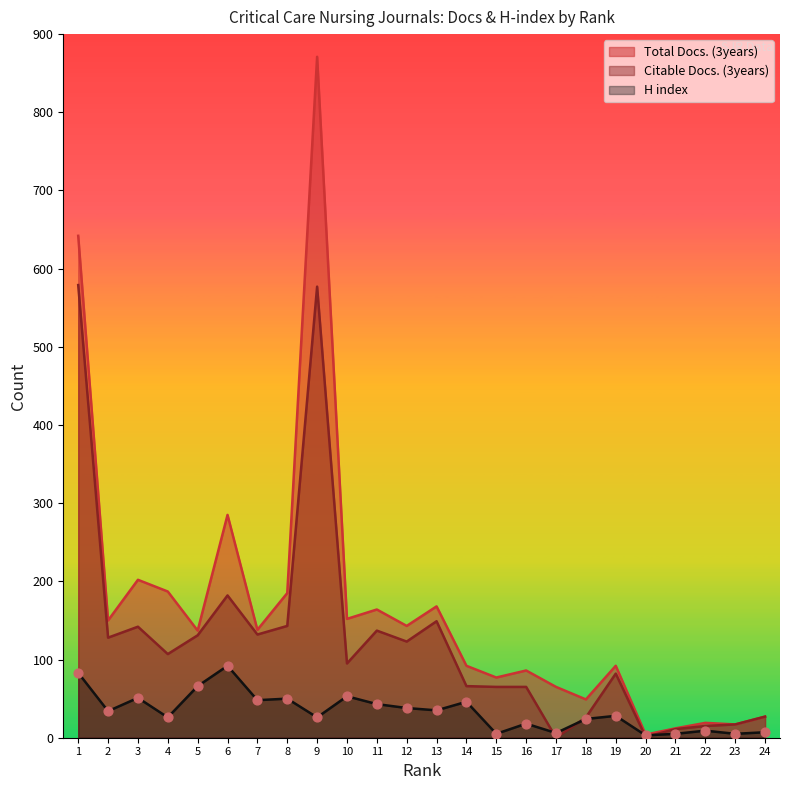

Which series contains the lowest Y value?

Citable Docs. (3years)